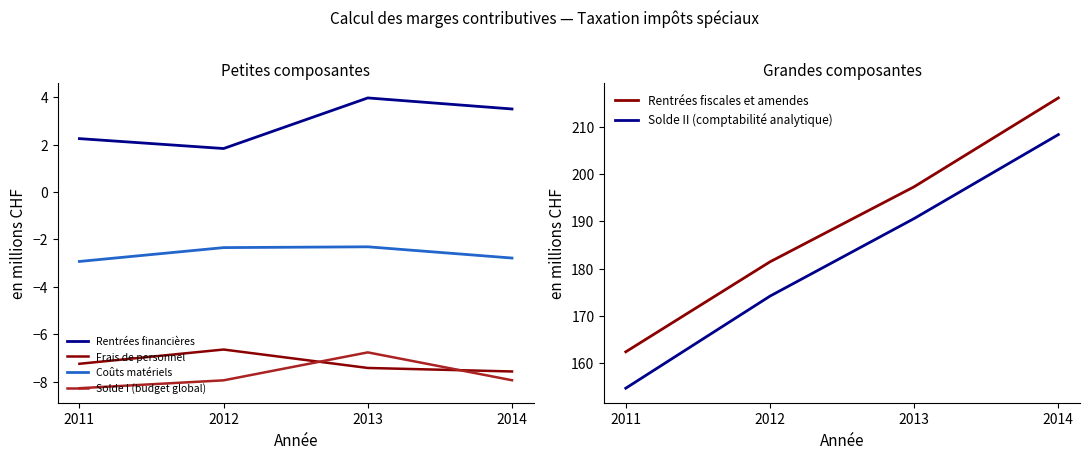

Which category has the lowest value across all series?

2011